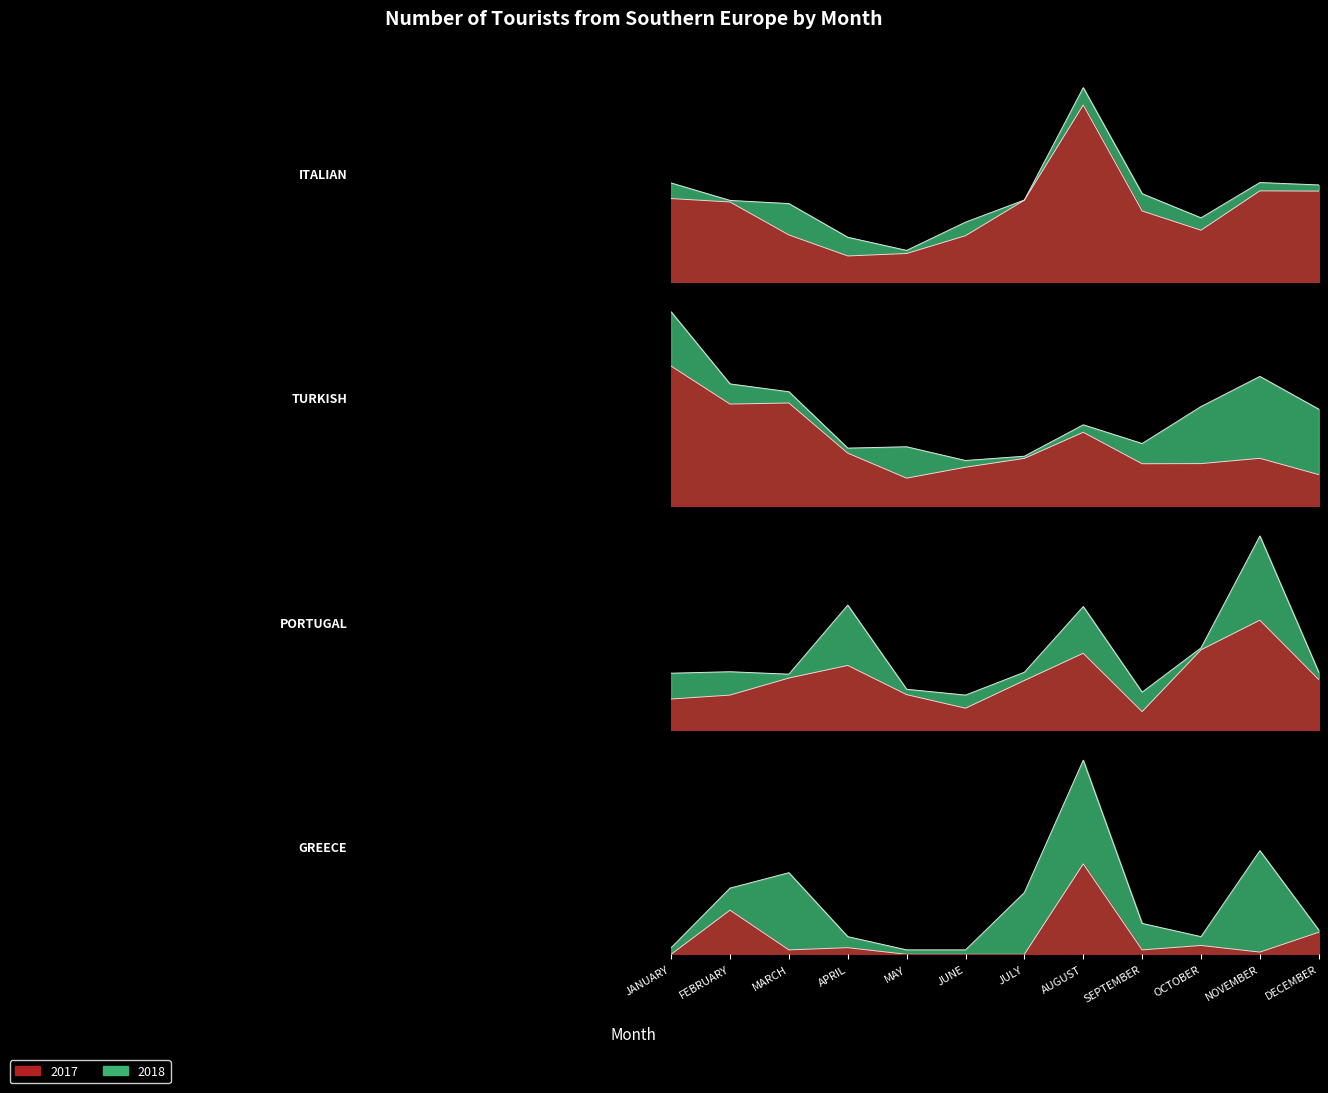

True or false: GREECE 2018 and GREECE 2017 intersect in this chart.

False